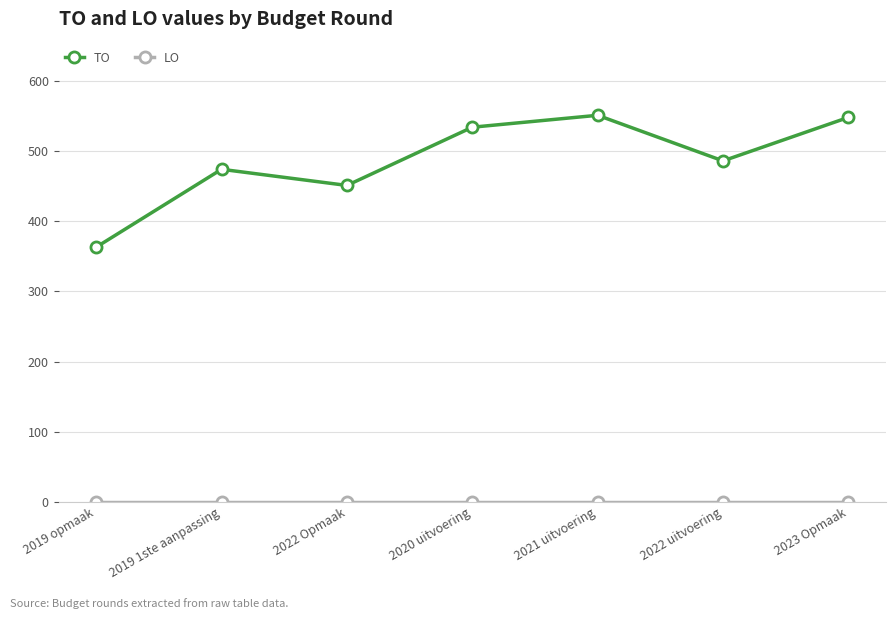

What is the difference between the maximum and minimum values in the TO series?

188